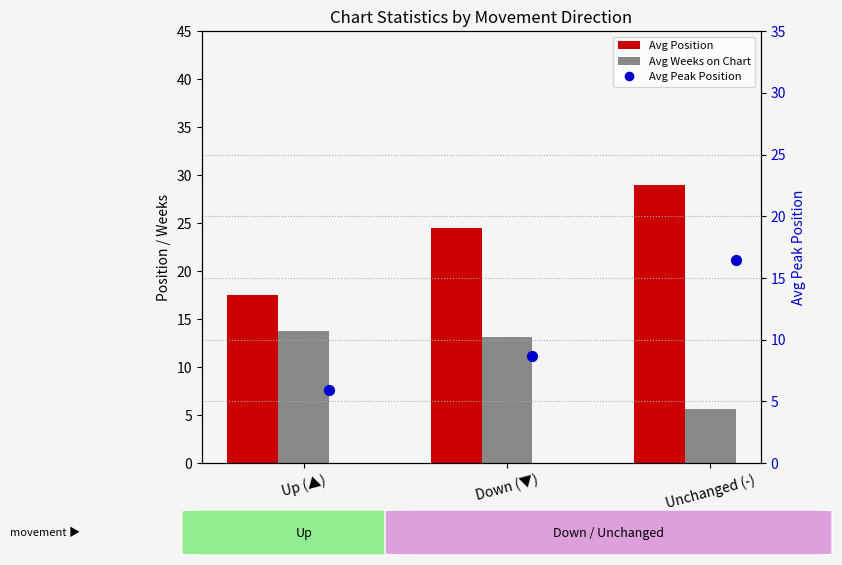

What are all the series names shown in the legend?

Avg Position, Avg Weeks on Chart, Avg Peak Position